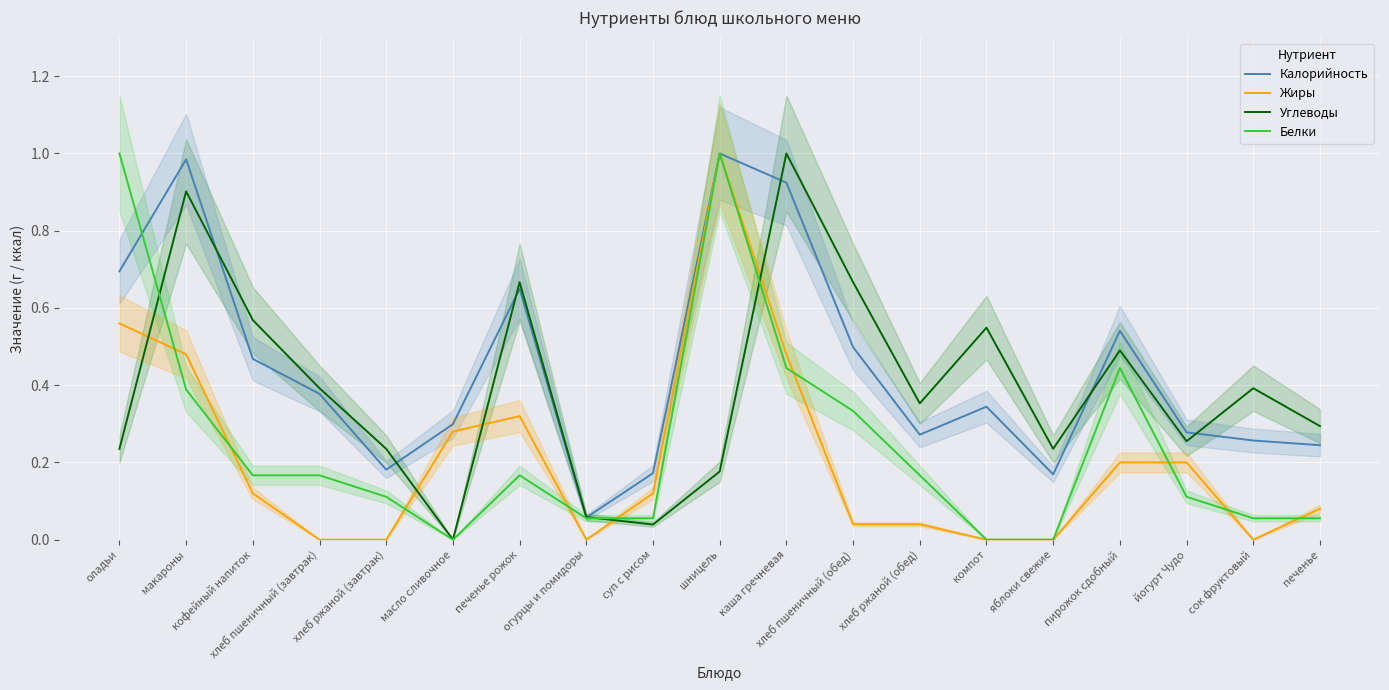

At йогурт Чудо, list the series in order from largest to smallest.

Калорийность, Углеводы, Жиры, Белки